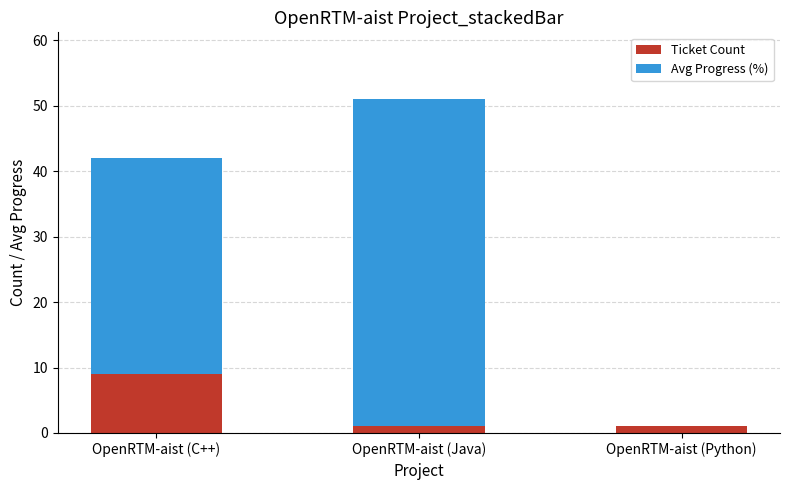

What is the sum of all Ticket Count values?

11